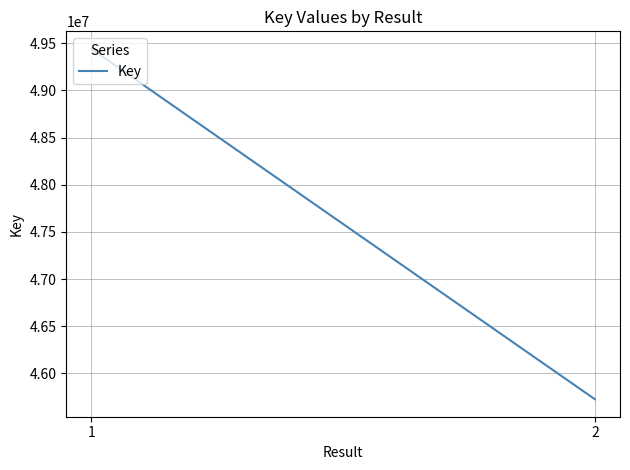

How many values are between 45726866 and 49439650?

2